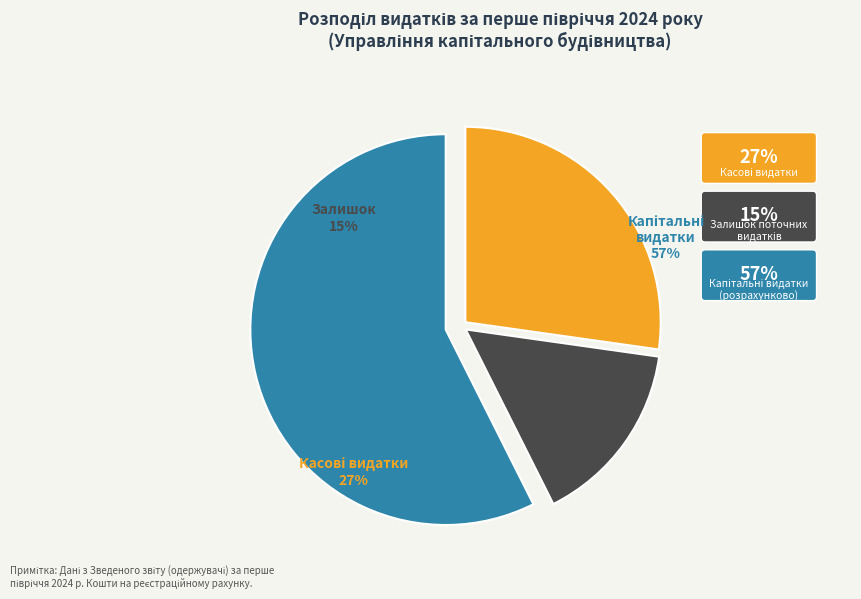

Count the number of slices in the pie.

4